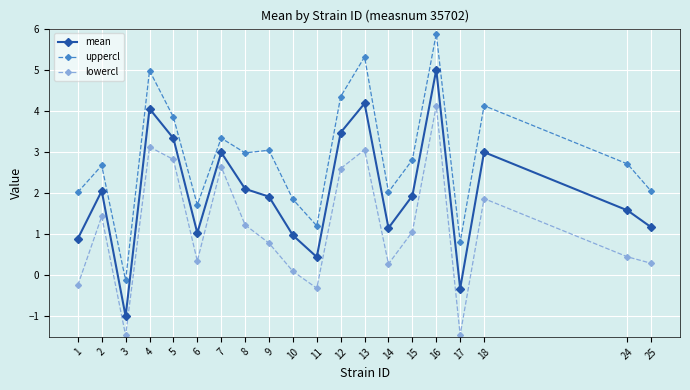

What is the sum of the lowercl values at 13 and 8?

4.3